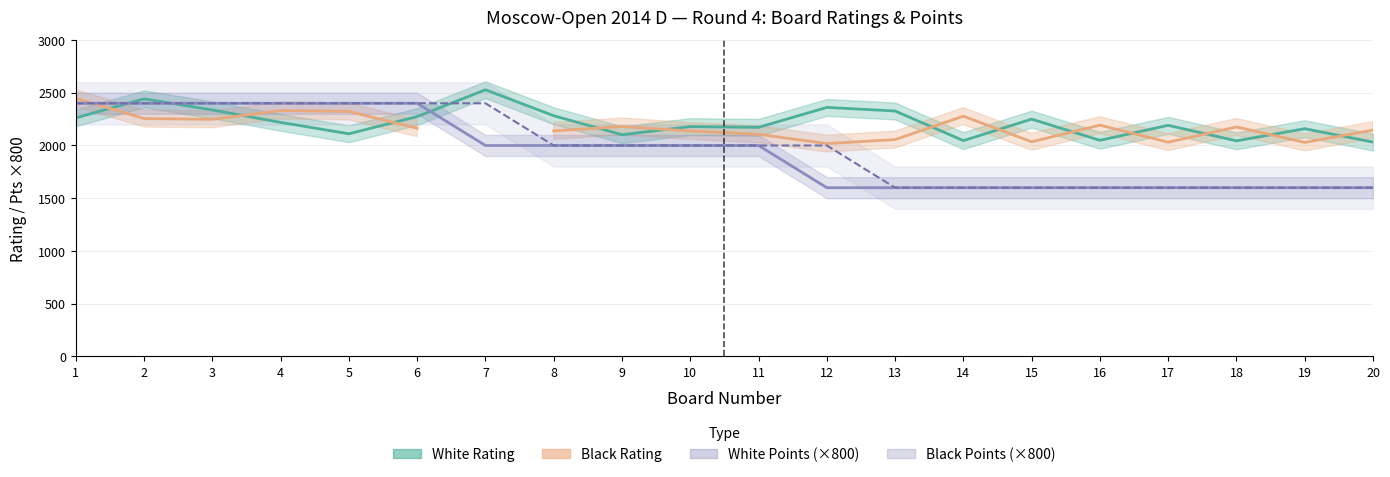

True or false: White Rating has more than 0 interior local peaks.

True